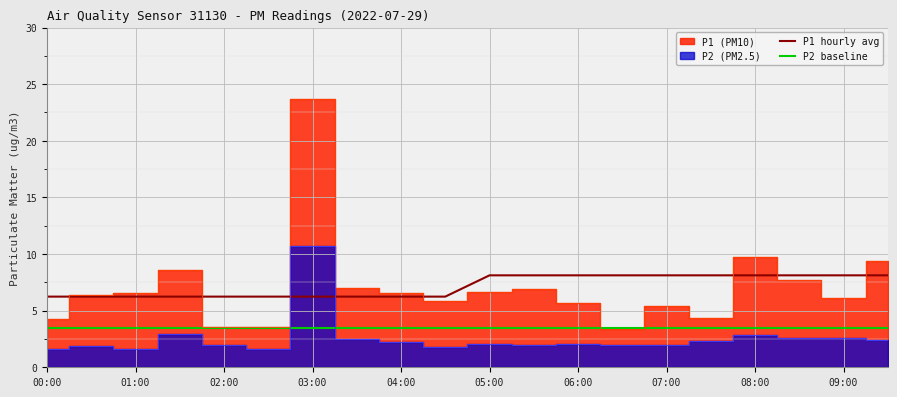

True or false: P1 hourly avg has a value of 9.9 at 00:00.

False